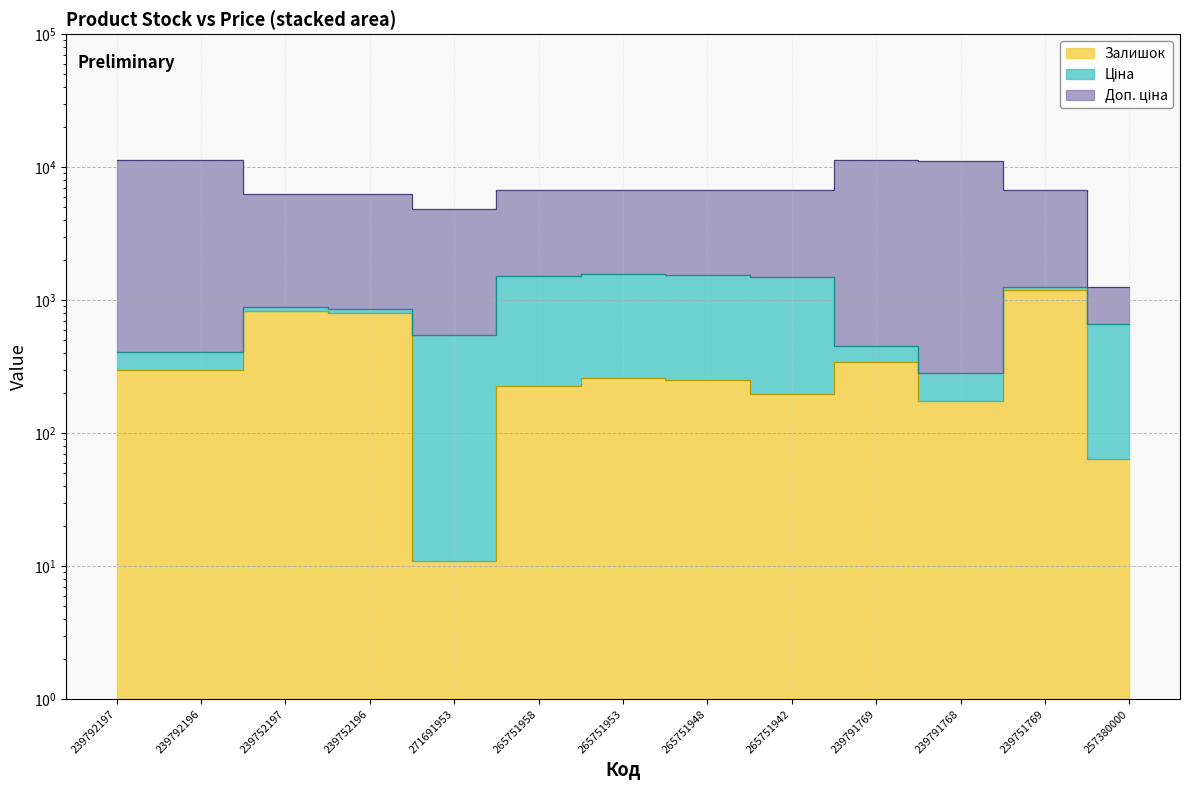

At which category does the chart reach its minimum across all series?

271691953